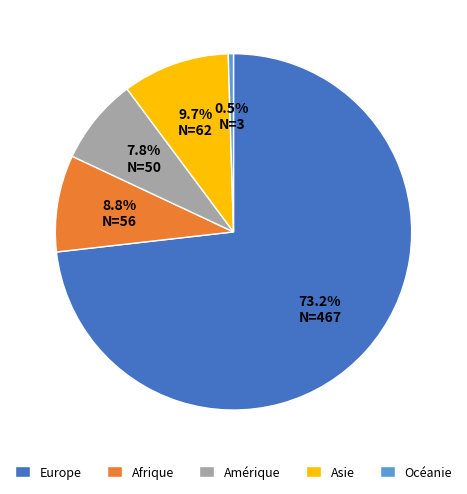

Rank the categories by value from highest to lowest.

Europe, Asie, Afrique, Amérique, Océanie